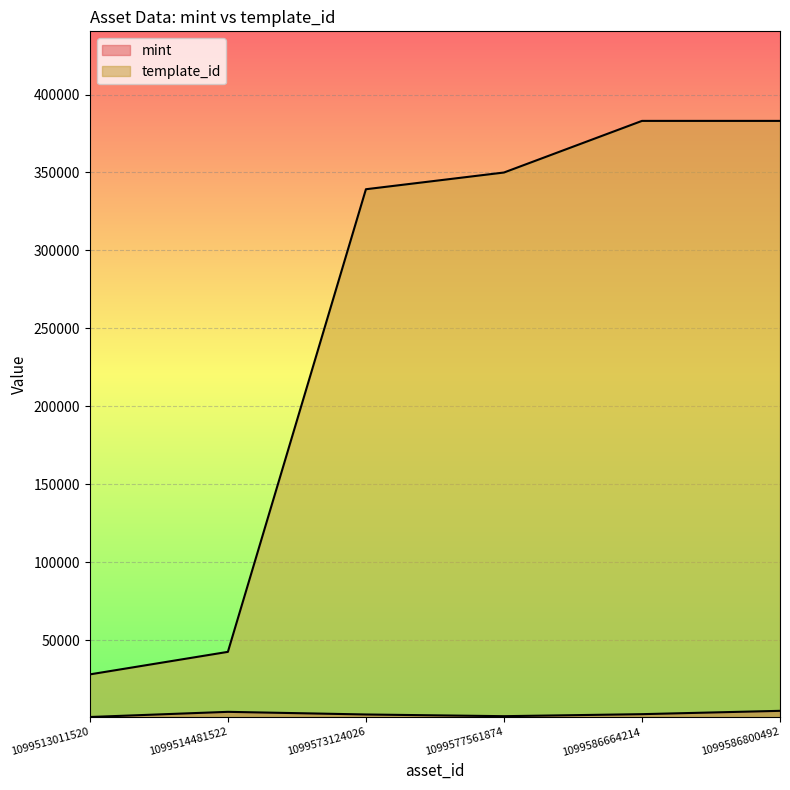

Reading right to left, what are all the values shown in this chart?

mint: 1099586800492=4582	1099586664214=2444	1099577561874=1149	1099573124026=2239	1099514481522=3936	1099513011520=624
template_id: 1099586800492=383071	1099586664214=383071	1099577561874=349951	1099573124026=339228	1099514481522=42420	1099513011520=27966